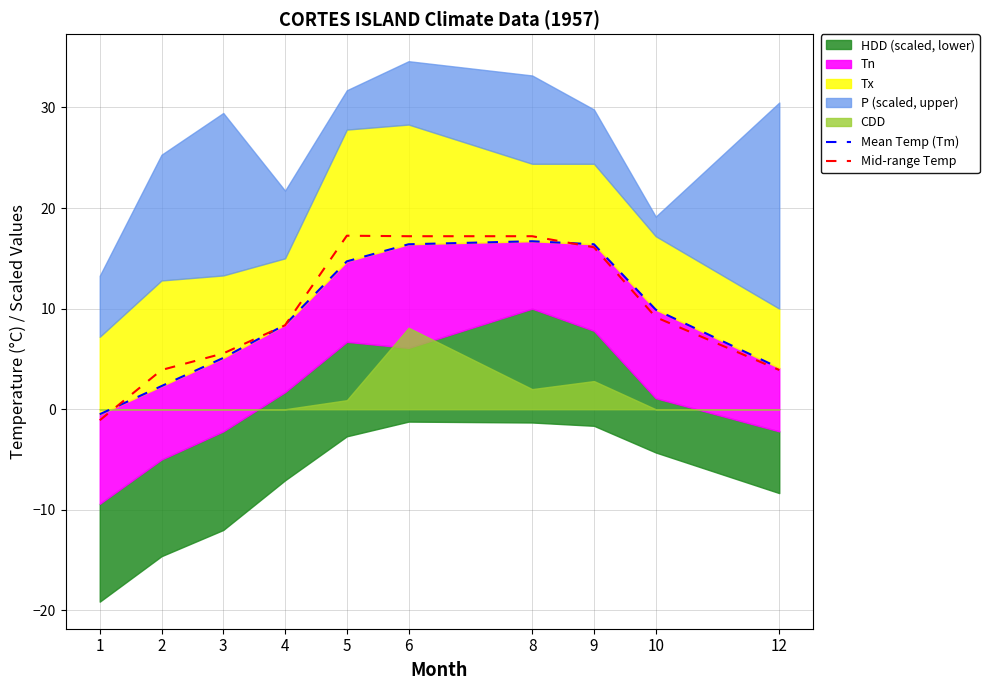

At how many categories does at least one series exceed 15?

4